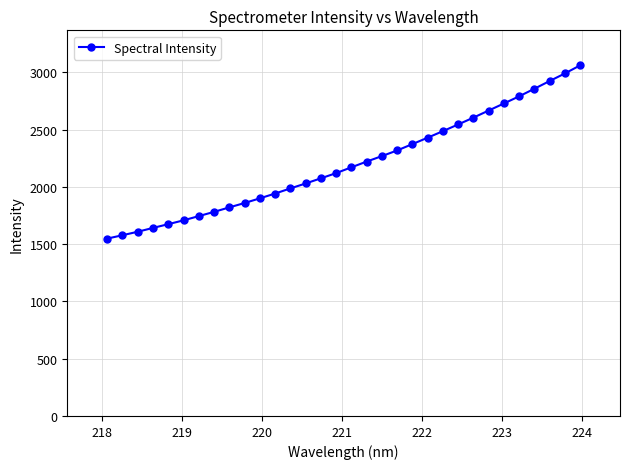

What is the difference between the maximum and minimum values?

1512.4